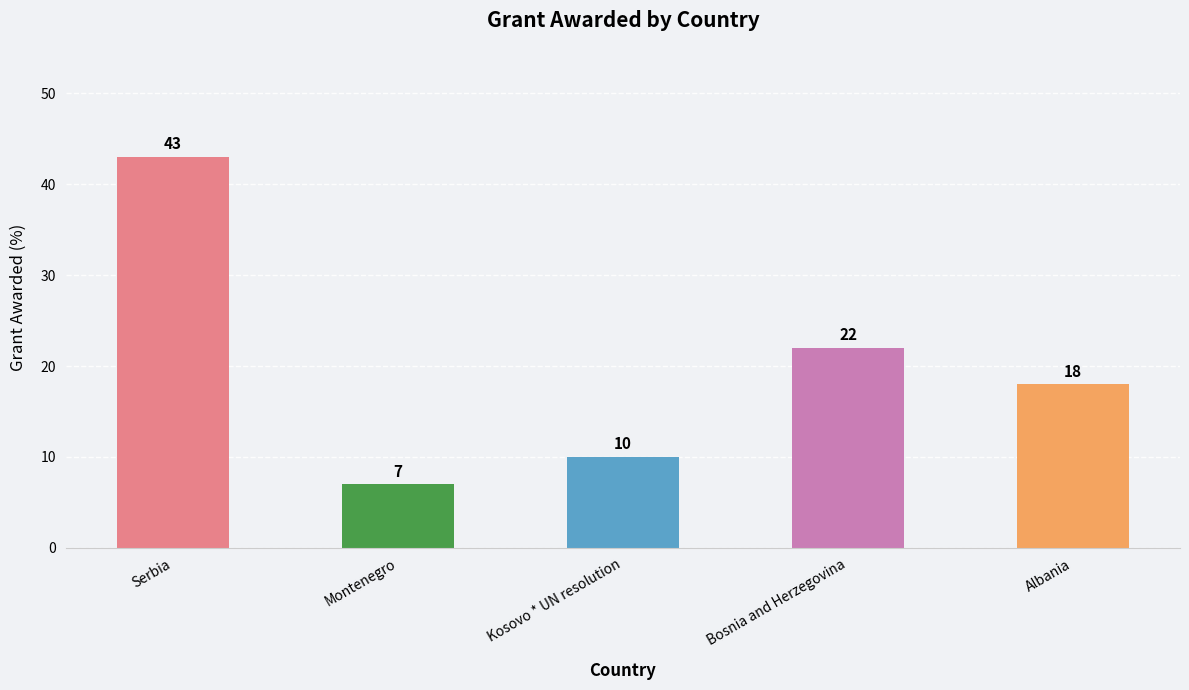

Are the bars grouped side by side (vs. stacked)?

No